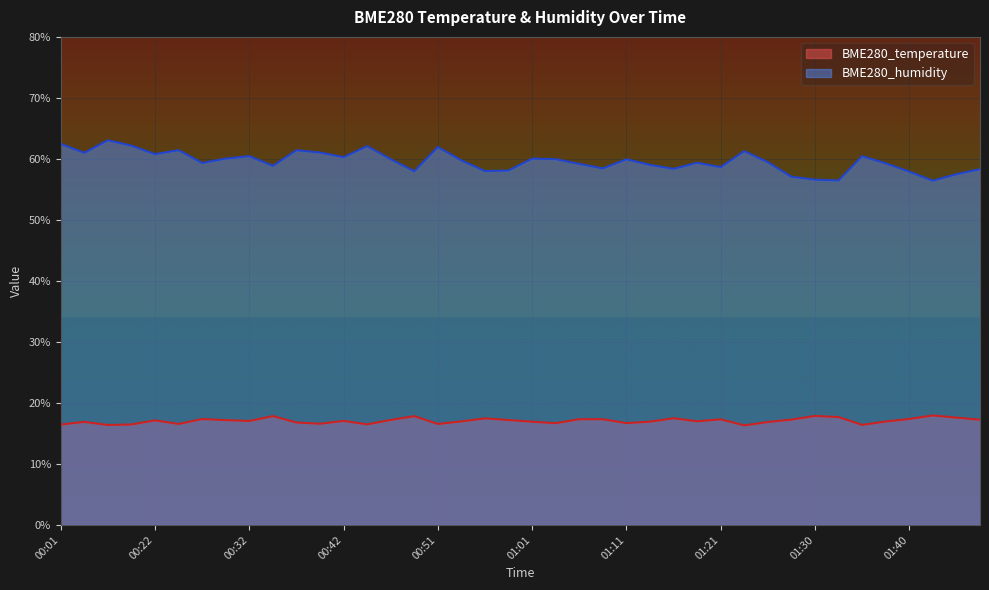

Does the chart display data point markers on the line(s)?

No